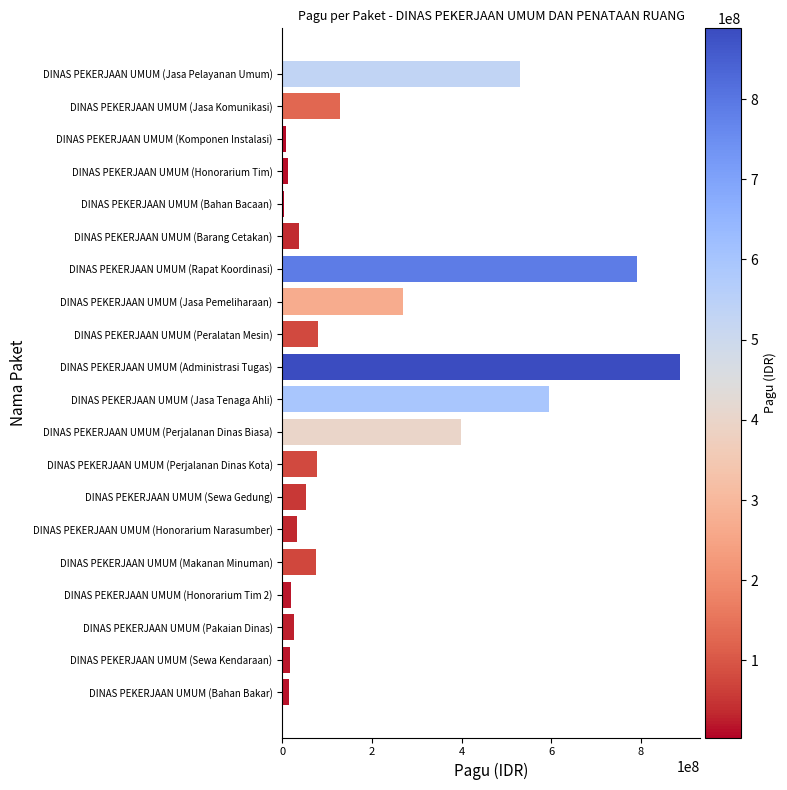

What is the maximum value shown in the chart?

888158200